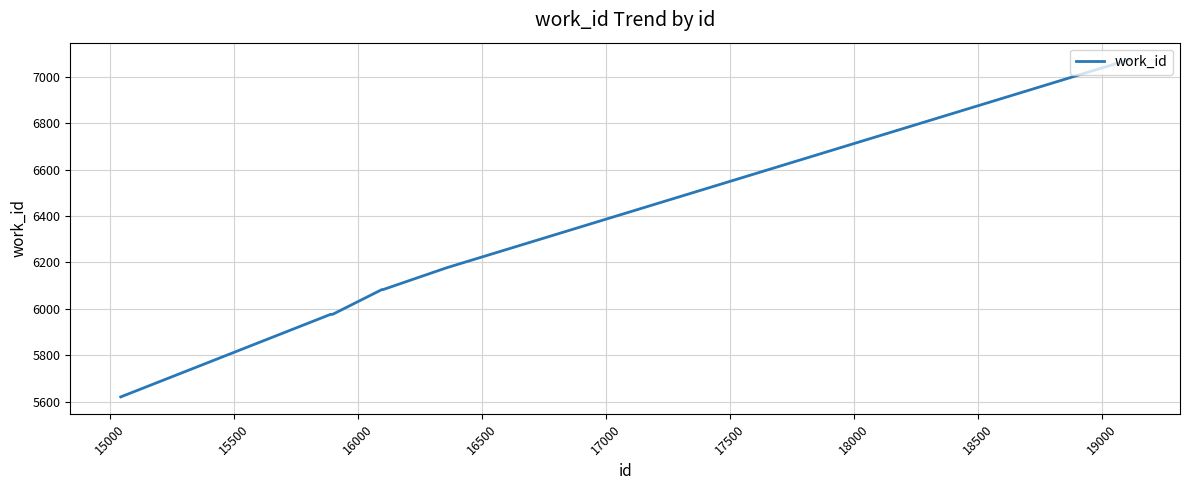

What is the maximum value shown in the chart?

7075